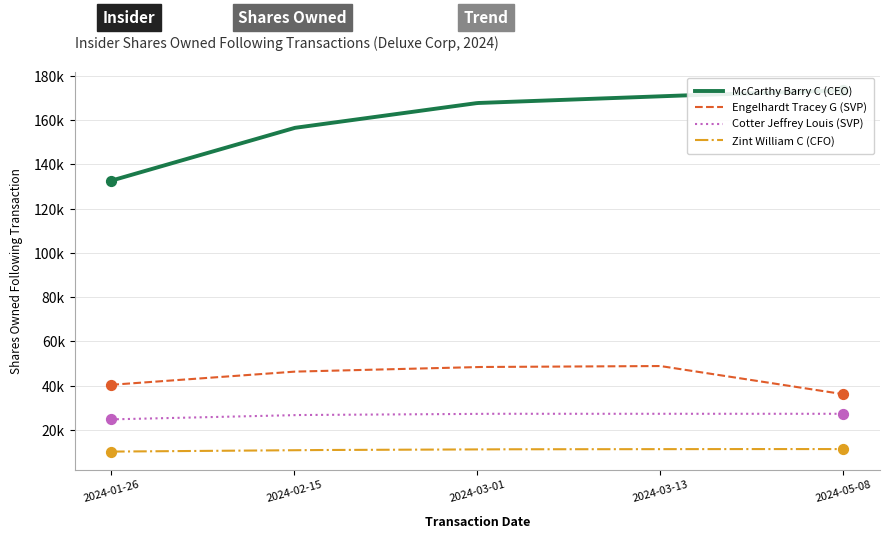

At which category is the sum across all series the highest?

2024-03-13